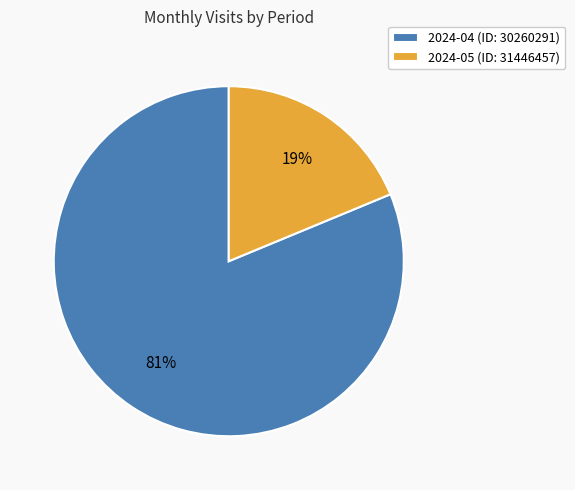

Rank the categories by value from highest to lowest.

2024-04 (ID: 30260291), 2024-05 (ID: 31446457)